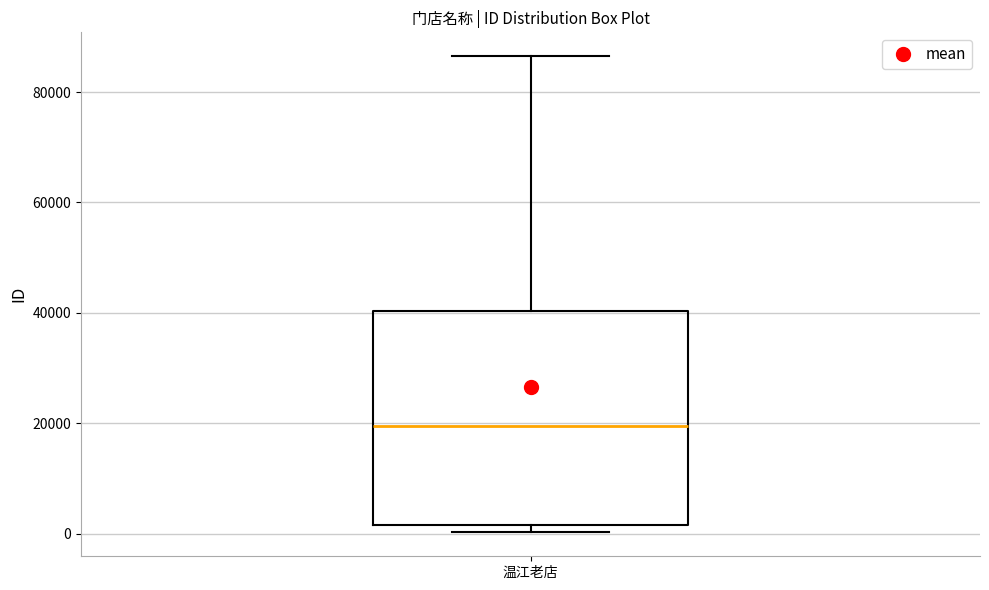

Transcribe this box plot: give where the median line is, the range the box spans, and where the two whiskers end, as read against the y-axis. The values are not printed on the chart, so give them approximately, as read against the axis.

median 20000, box 2000 to 40000, whiskers 0 to 86000